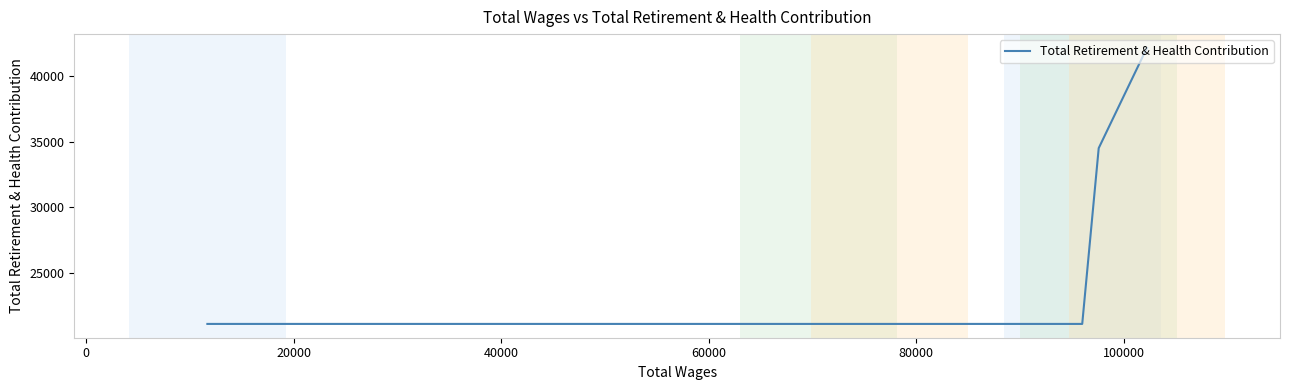

Is this an area chart (filled region under the line)?

No